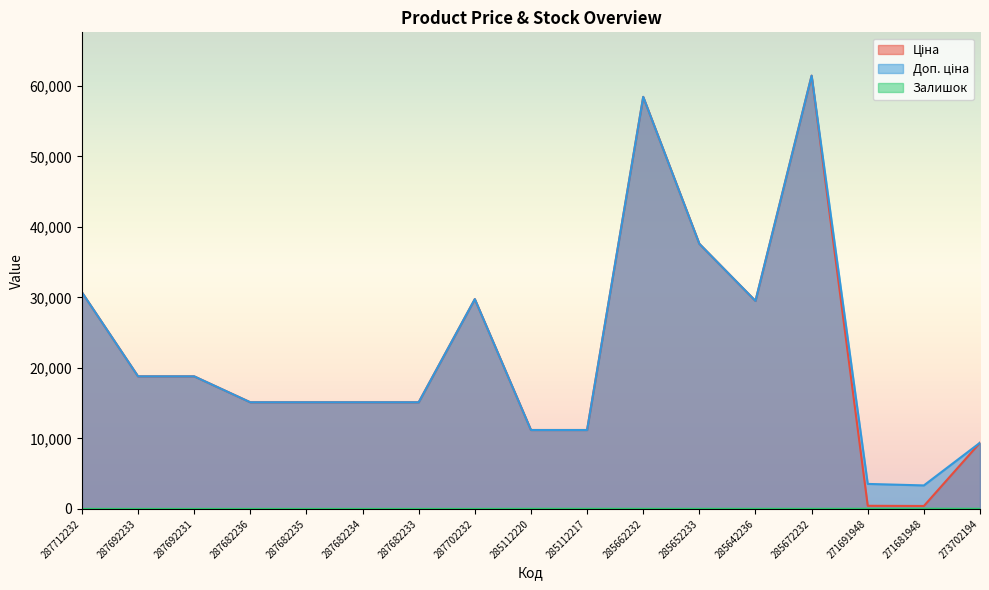

At 271691948, list the series in order from largest to smallest.

Доп. ціна, Ціна, Залишок